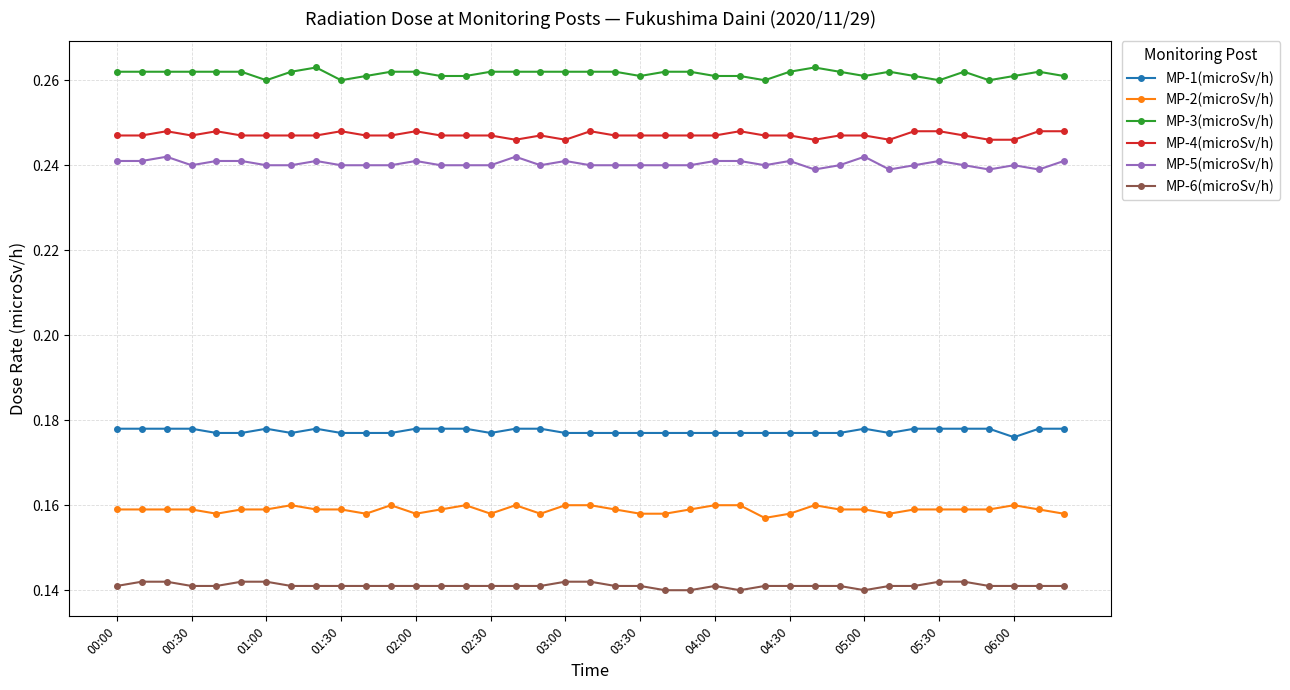

What is the sum of all MP-3(microSv/h) values?

10.2